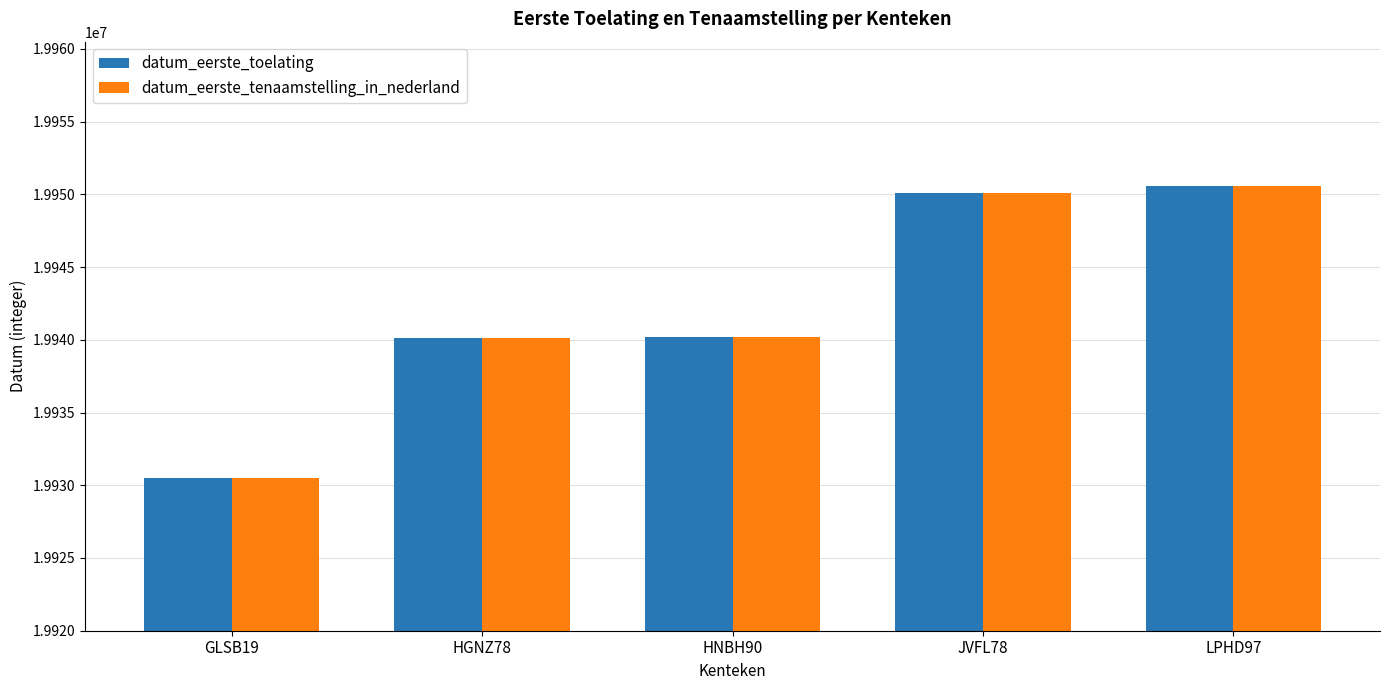

What is the label of the 1st bar from the left?

GLSB19